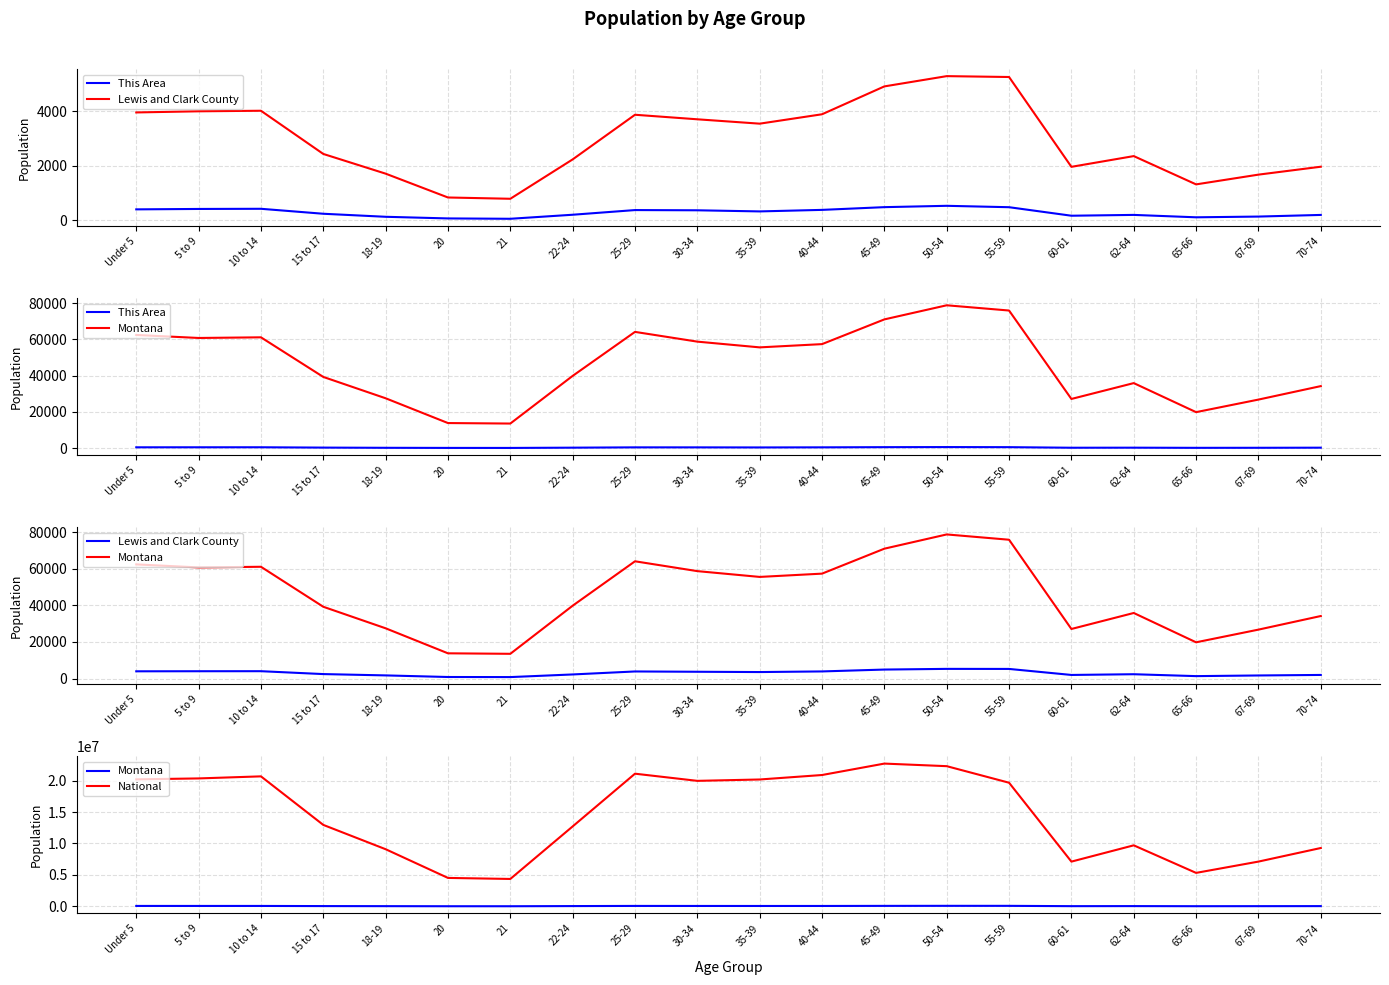

True or false: Montana and This Area cross at least once.

False